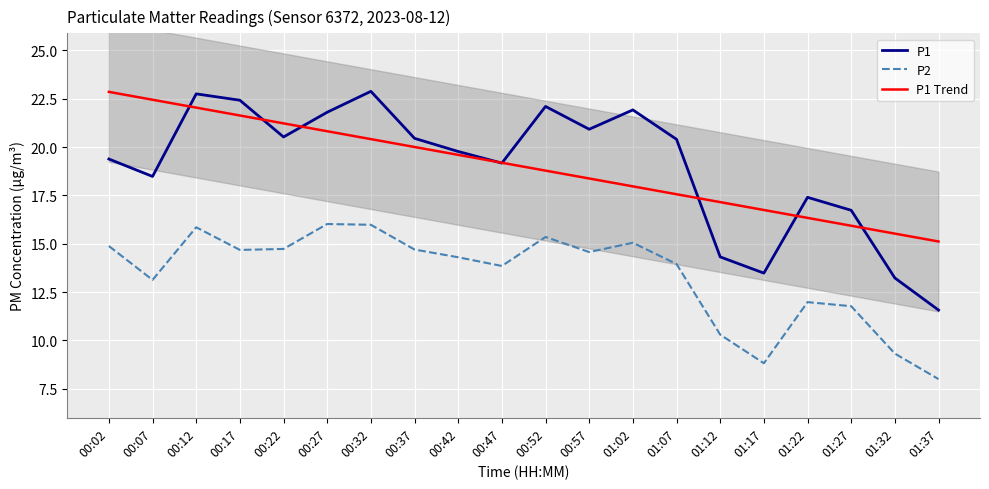

What is the difference between the highest and lowest values at 00:02?

8.0